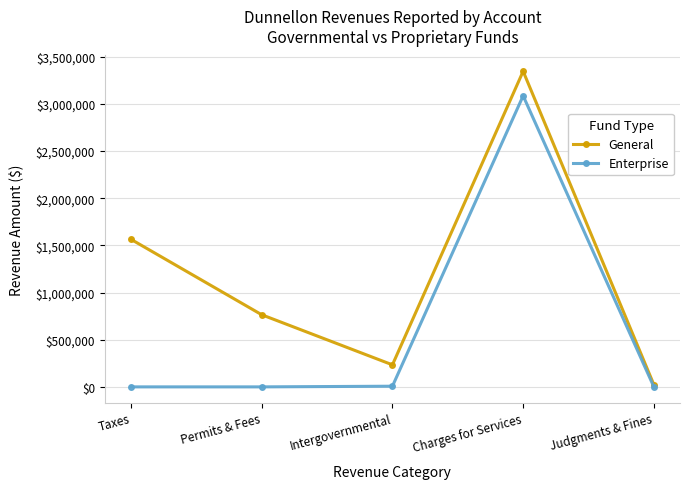

What is the difference between the maximum and minimum values in the Enterprise series?

3084919